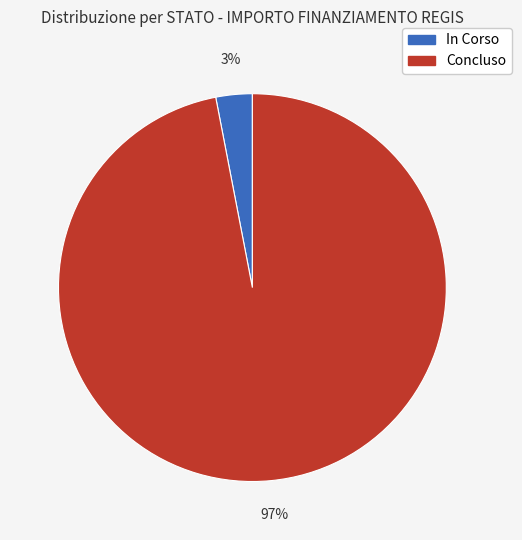

Which category has the biggest portion of the pie?

Concluso